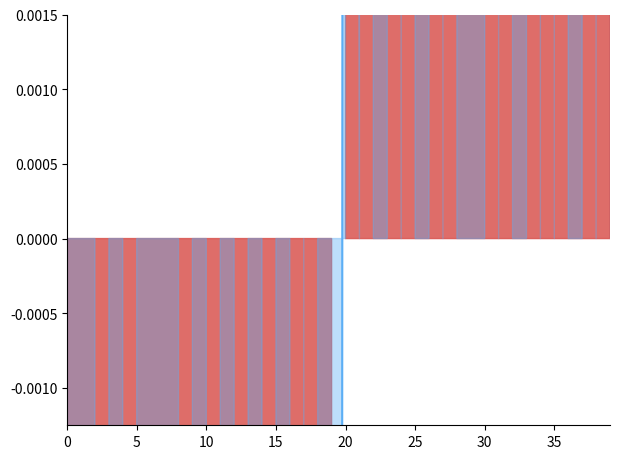

At which category does the data reach its first local valley?

5